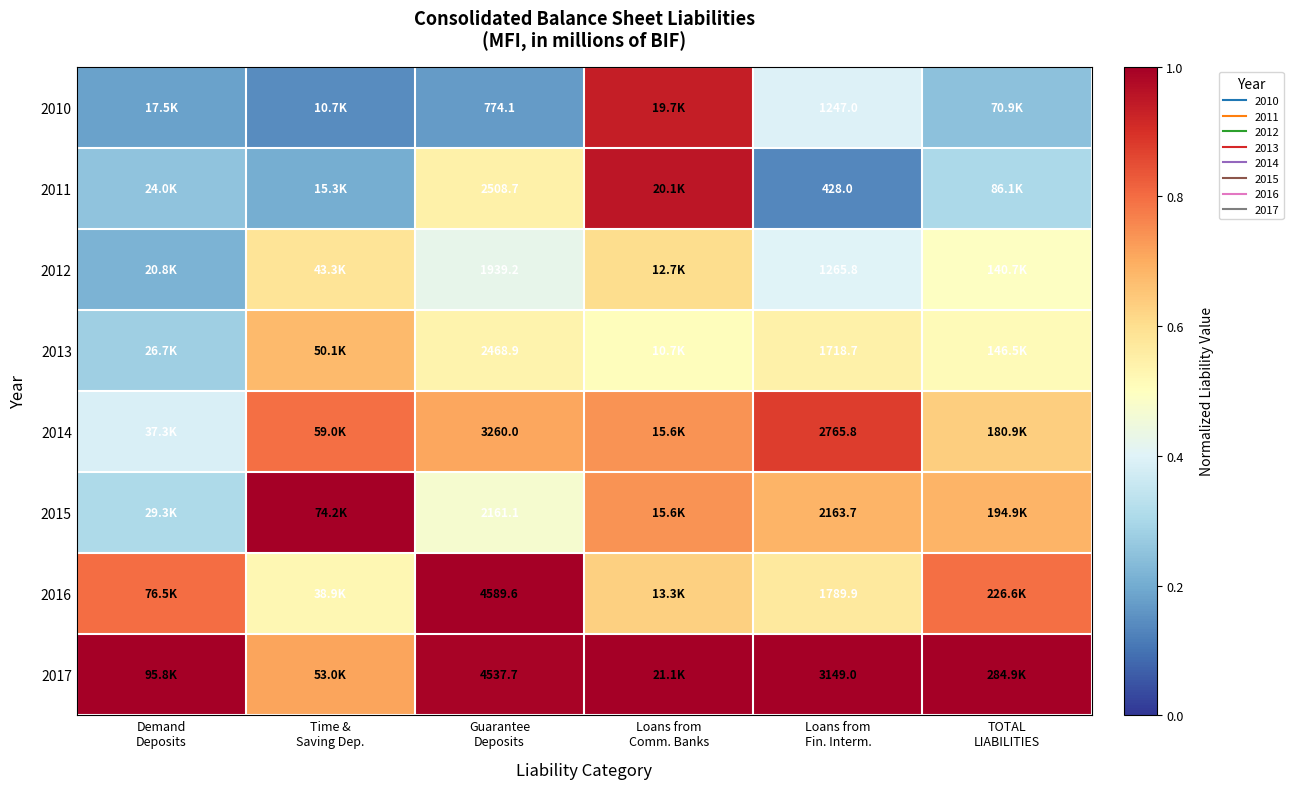

Which has a higher value, Time &
Saving Dep. or Loans from
Comm. Banks?

Loans from
Comm. Banks